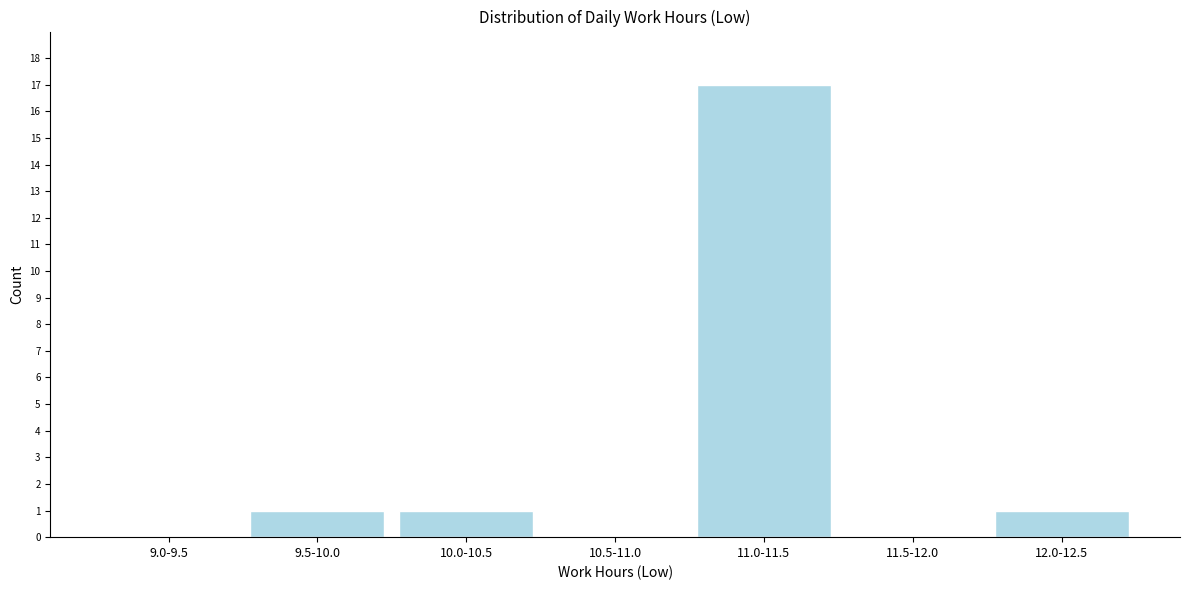

Reading left to right, what are all the values shown in this chart?

9.0-9.5=0	9.5-10.0=1	10.0-10.5=1	10.5-11.0=0	11.0-11.5=17	11.5-12.0=0	12.0-12.5=1